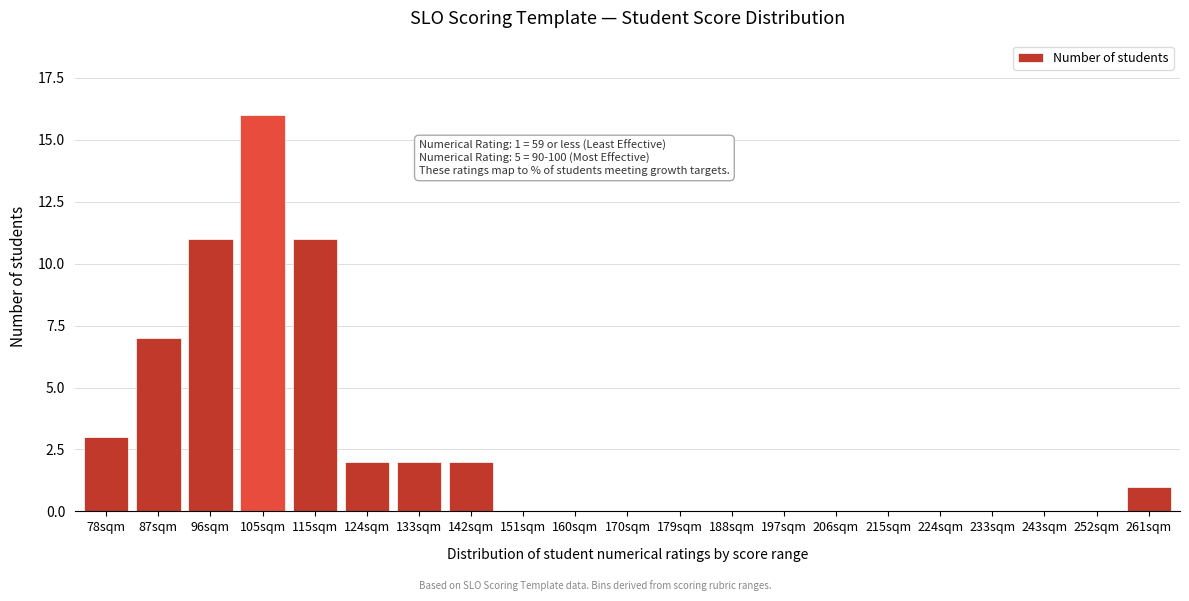

Reading left to right, transcribe all the data shown in this chart.

78sqm=3	87sqm=7	96sqm=11	105sqm=16	115sqm=11	124sqm=2	133sqm=2	142sqm=2	151sqm=0	160sqm=0	170sqm=0	179sqm=0	188sqm=0	197sqm=0	206sqm=0	215sqm=0	224sqm=0	233sqm=0	243sqm=0	252sqm=0	261sqm=1